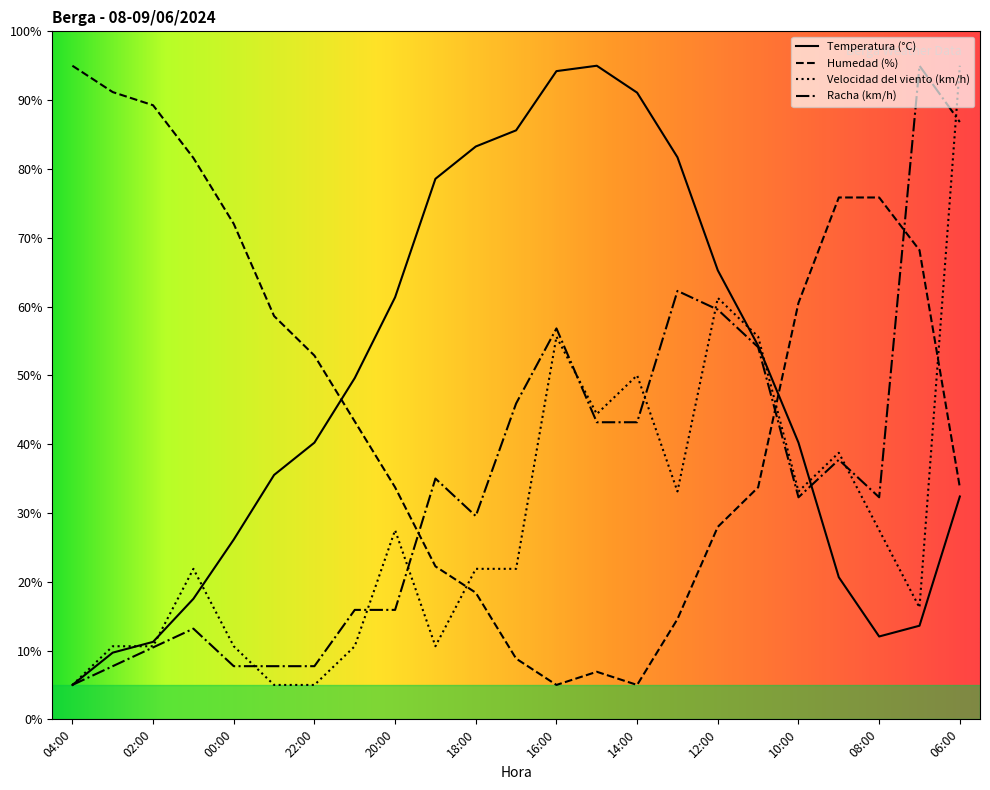

How many times do Velocidad del viento (km/h) and Humedad (%) cross each other?

3